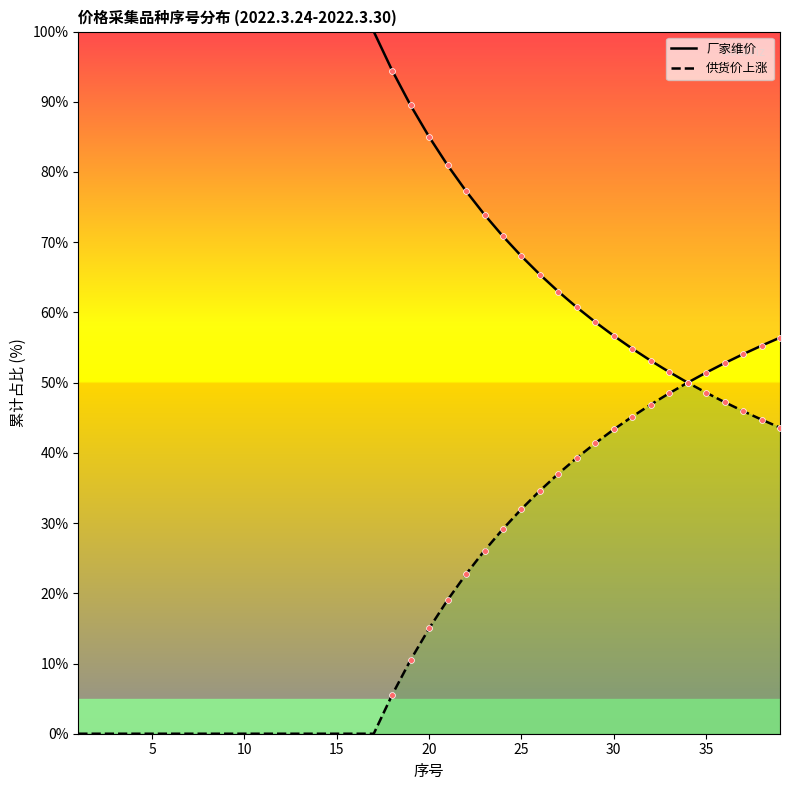

Is the value of 供货价上涨 at 37 greater than the value of 厂家维价 at 26?

No